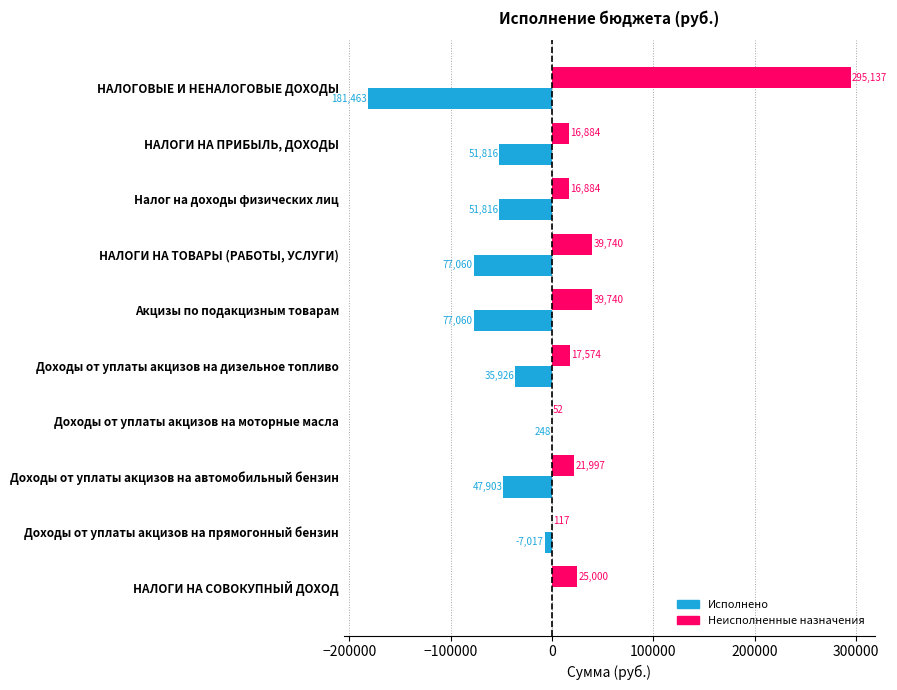

Which series changed the most between НАЛОГОВЫЕ И НЕНАЛОГОВЫЕ ДОХОДЫ and НАЛОГИ НА ТОВАРЫ (РАБОТЫ, УСЛУГИ)?

Неисполненные назначения